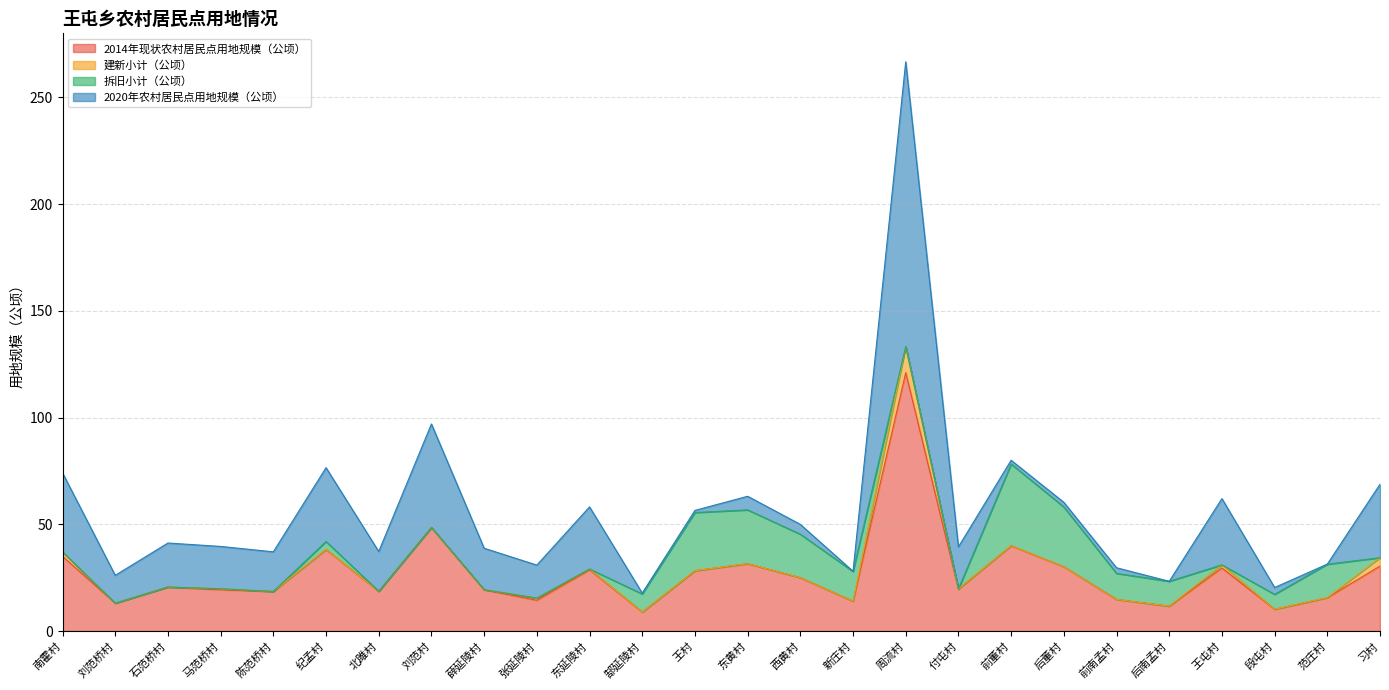

How many lines are shown in the chart?

4